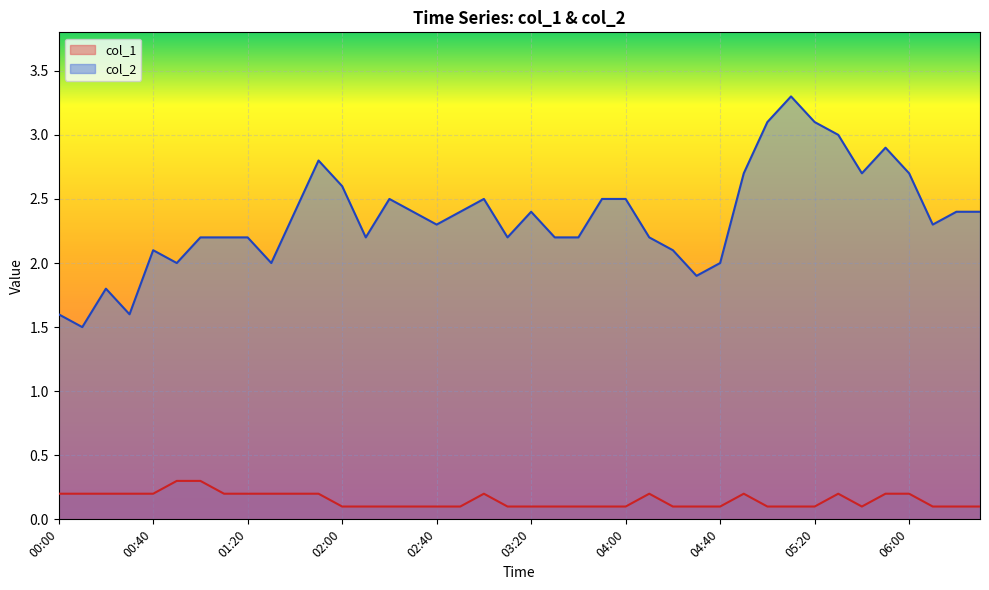

True or false: col_1 and col_2 cross at least once.

False